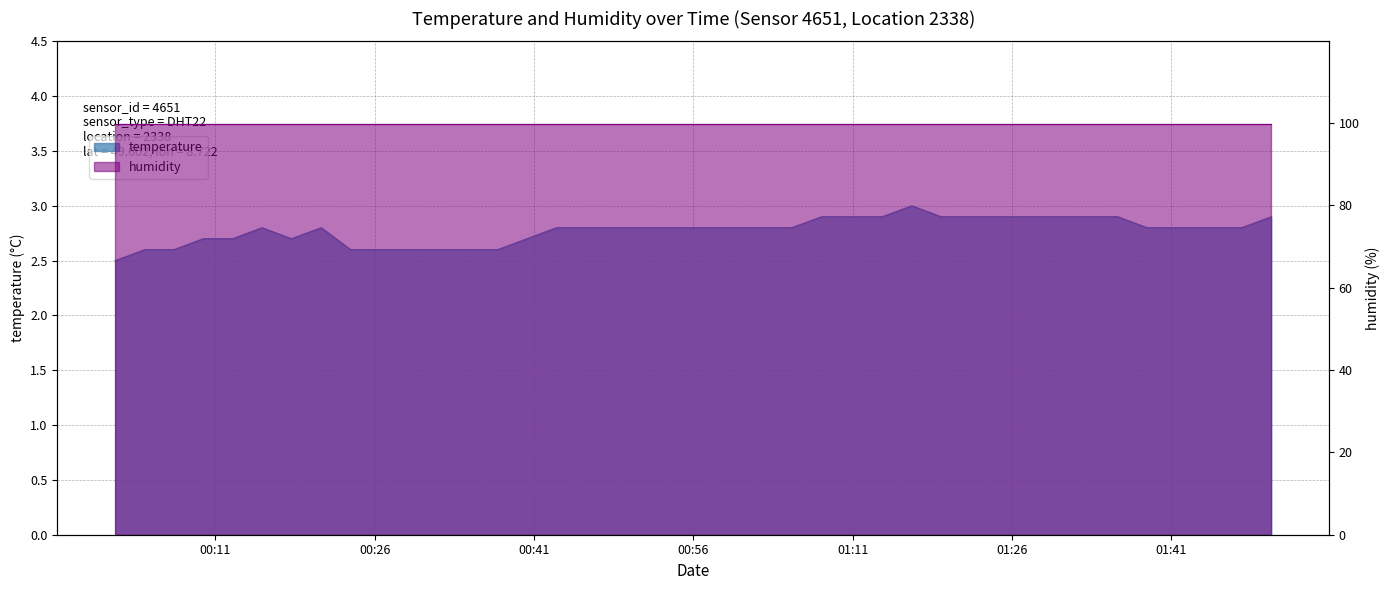

True or false: there are more than 2 points higher than both neighbors.

True